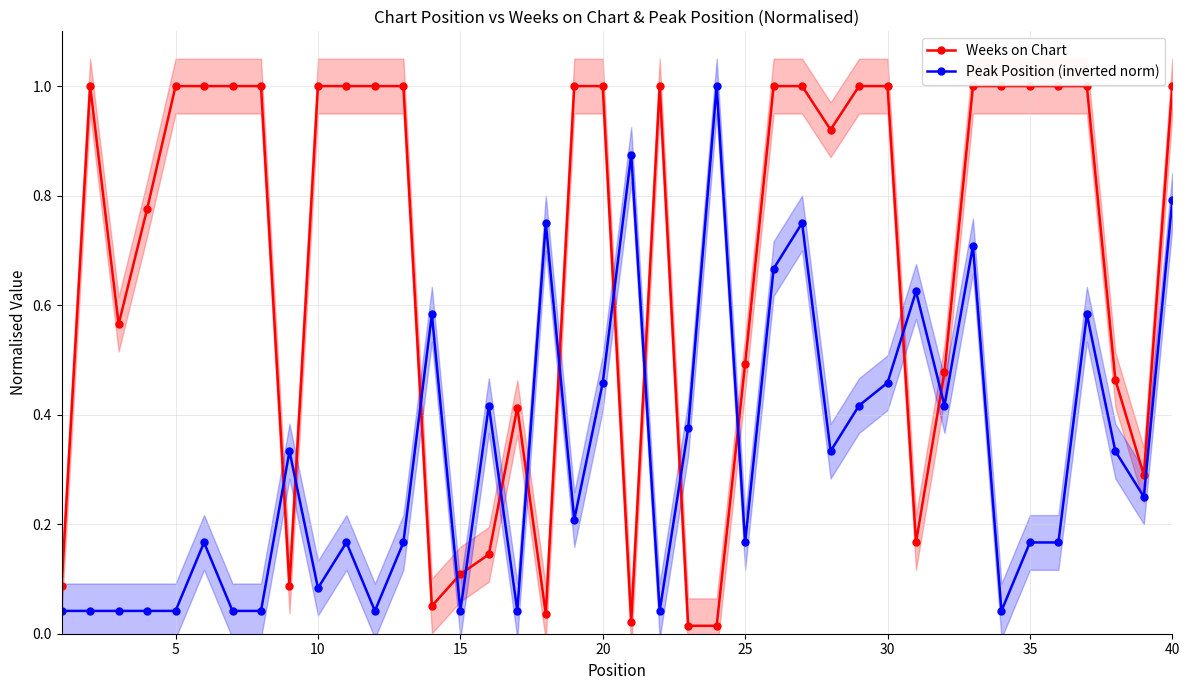

How many interior local valleys does the Peak Position (inverted norm) series have?

11